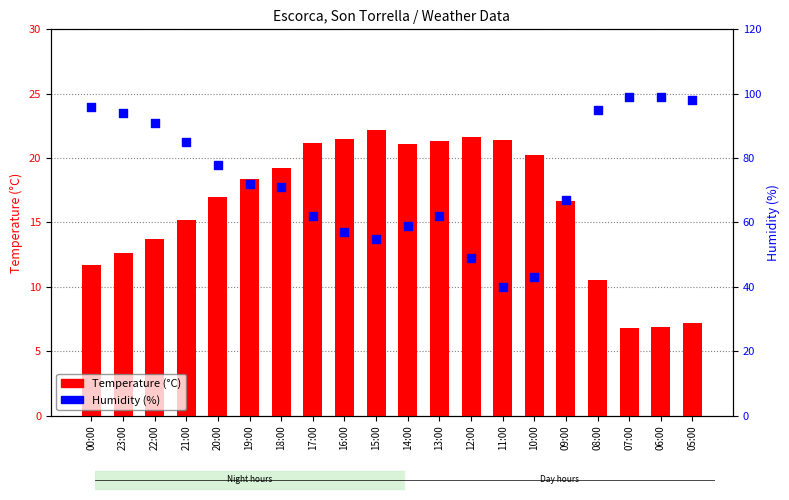

What are all the series names shown in the legend?

Temperature (°C), Humidity (%)